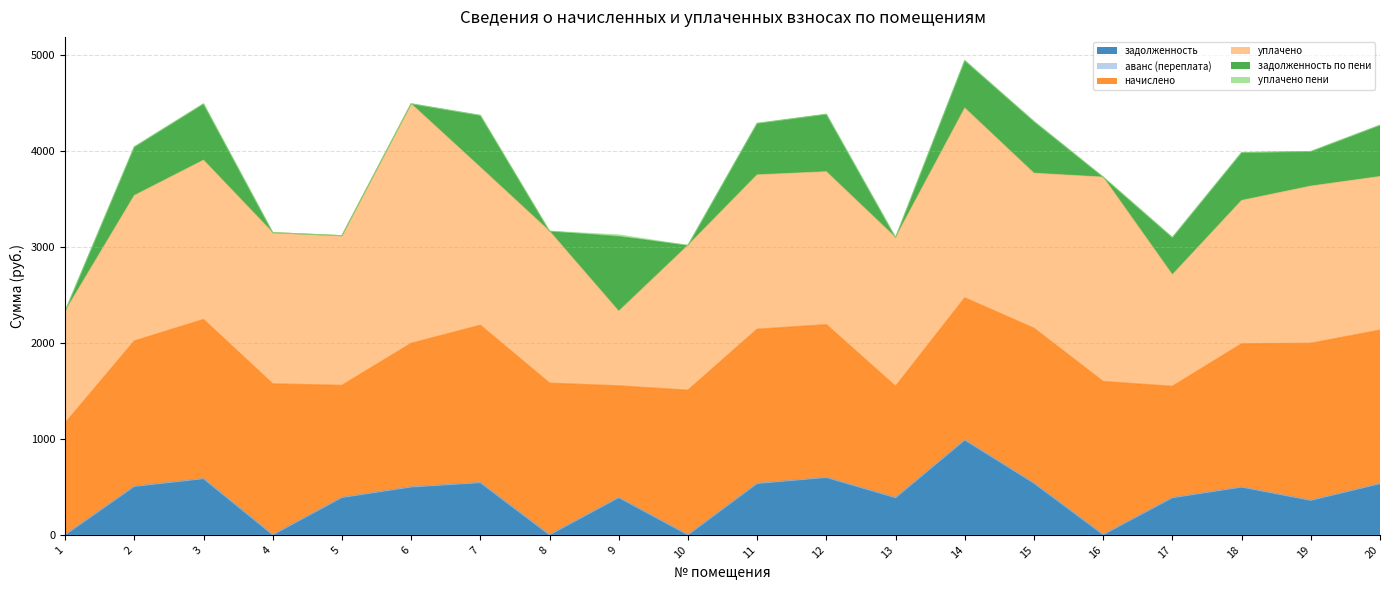

In задолженность, how many points are lower than both neighbors (excluding endpoints)?

6